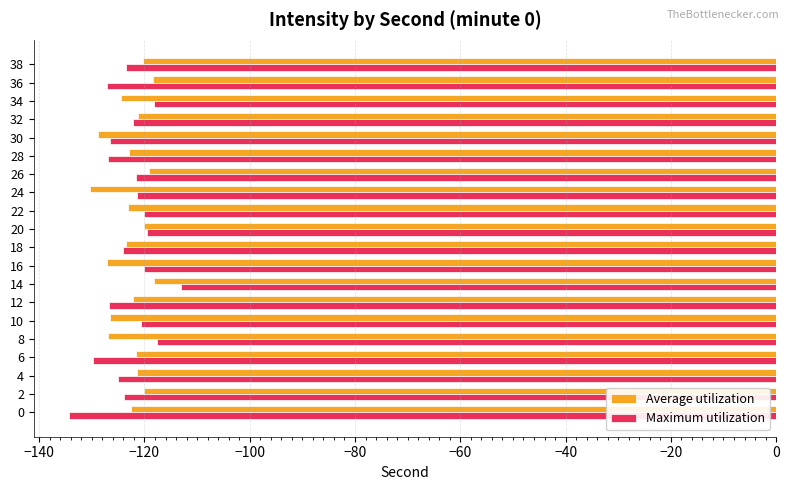

What is the spread (max minus min) of values at 6?

8.2